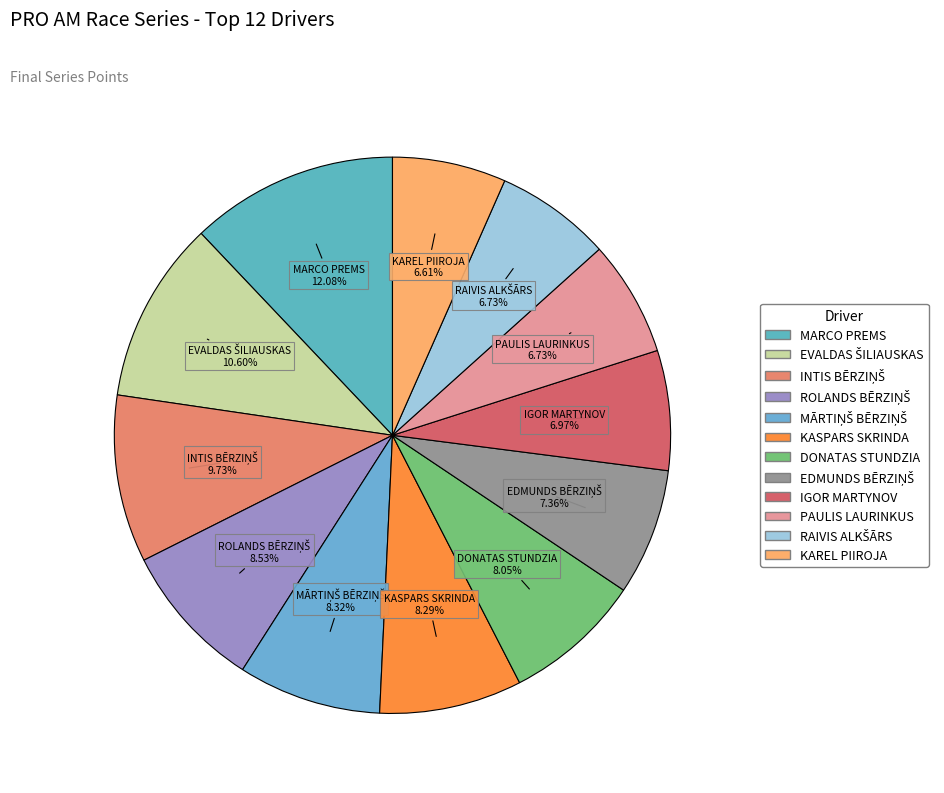

Between KASPARS SKRINDA and PAULIS LAURINKUS, which is larger?

KASPARS SKRINDA